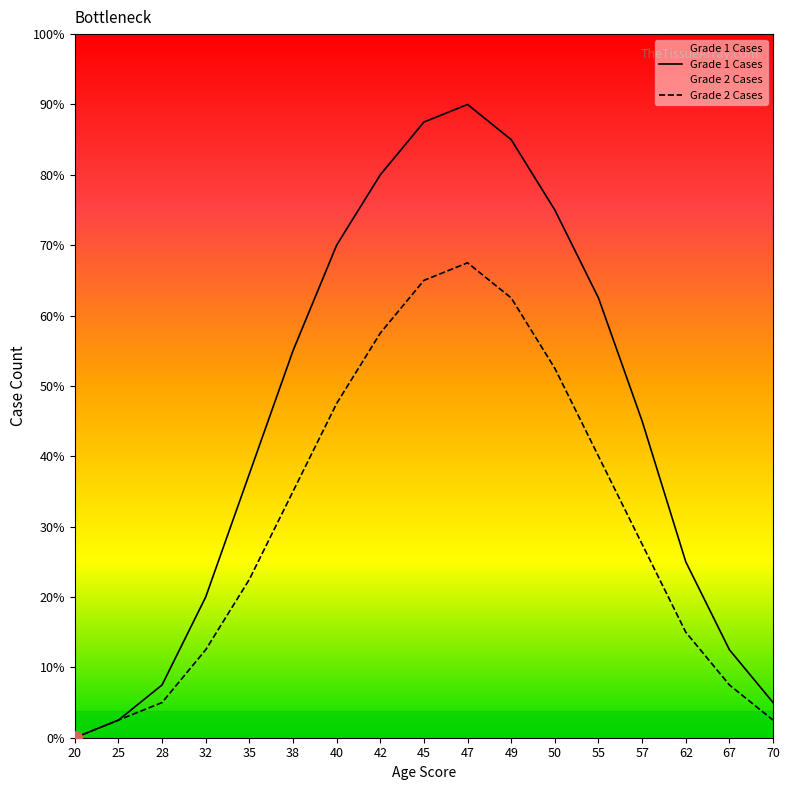

Reading left to right, extract all data points from this chart.

Grade 1 Cases: 20=0	25=1	28=3	32=8	35=15	38=22	40=28	42=32	45=35	47=36	49=34	50=30	55=25	57=18	62=10	67=5	70=2
Grade 2 Cases: 20=0	25=1	28=2	32=5	35=9	38=14	40=19	42=23	45=26	47=27	49=25	50=21	55=16	57=11	62=6	67=3	70=1